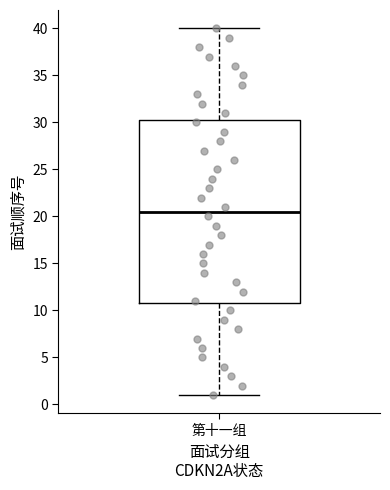

Transcribe this box plot: give where the median line is, the range the box spans, and where the two whiskers end, as read against the y-axis. The values are not printed on the chart, so give them approximately, as read against the axis.

median 20.5, box 11.0 to 30.5, whiskers 1.0 to 40.0